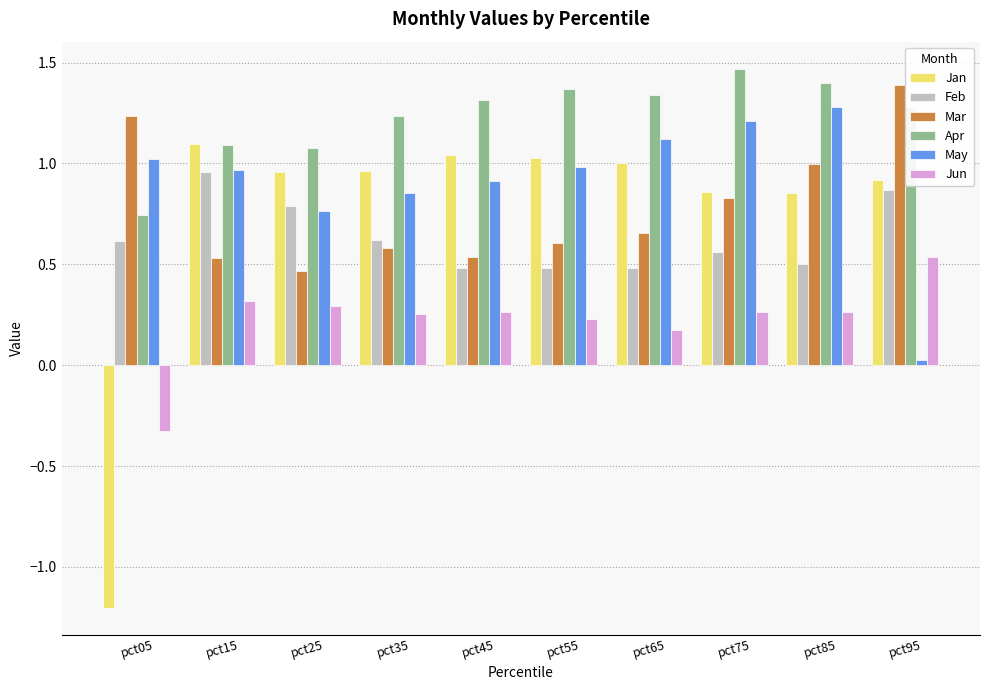

At which category does the chart reach its peak across all series?

pct75